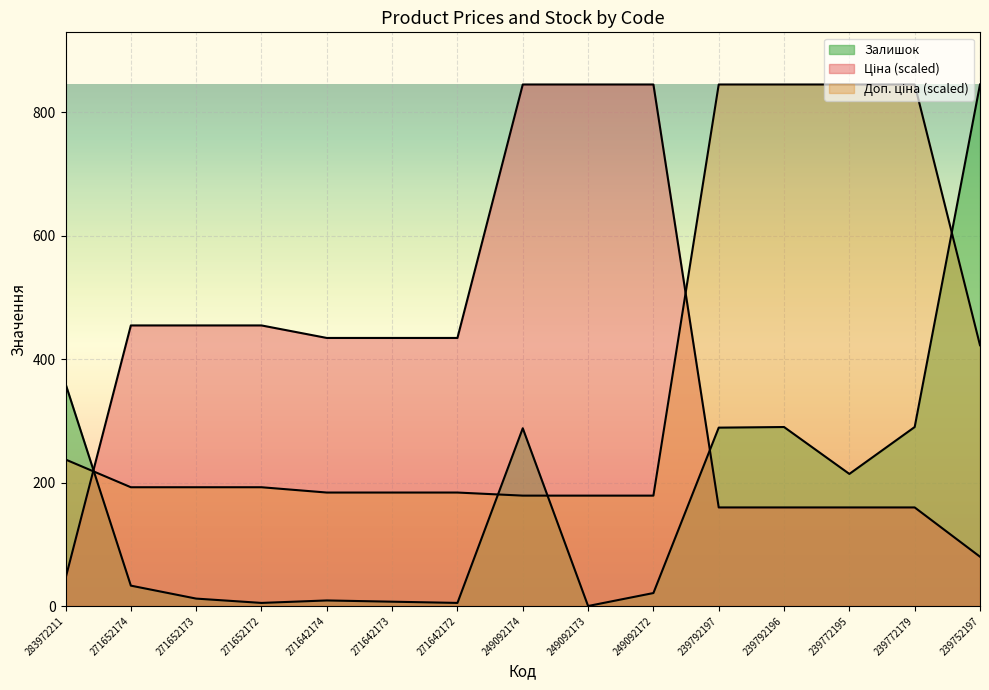

Which series ends up on top after the final intersection of Ціна and Залишок?

Залишок